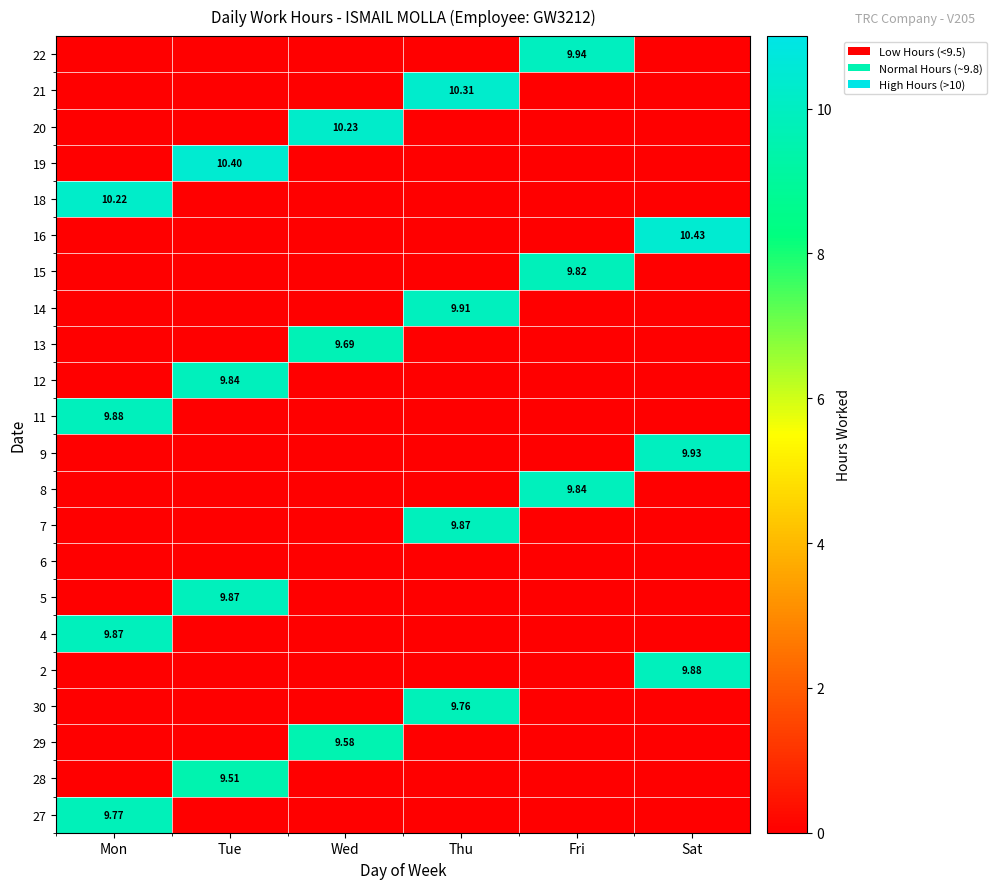

What is the total value across all series at Mon?

39.7